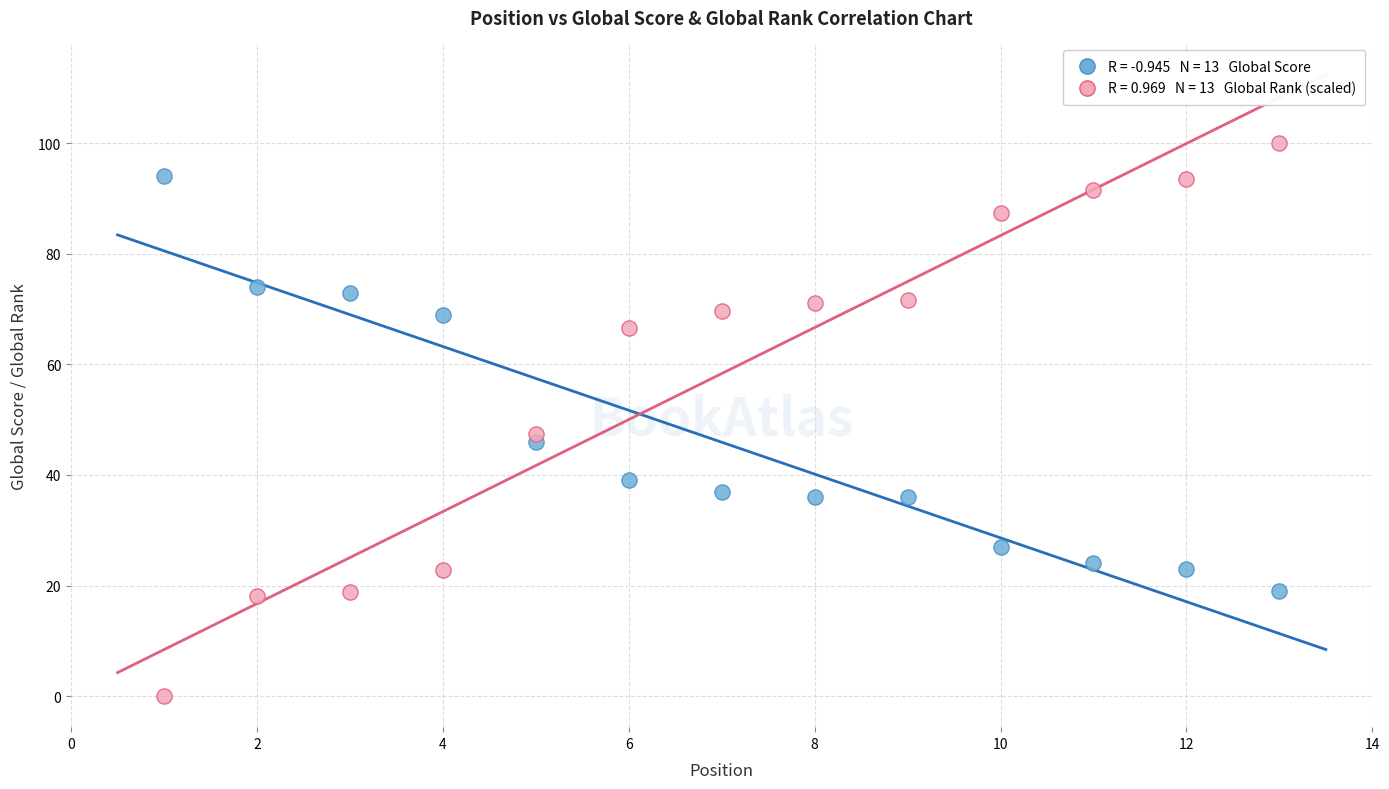

Across all data points, what is the range of Y values (max minus min)?

100.0